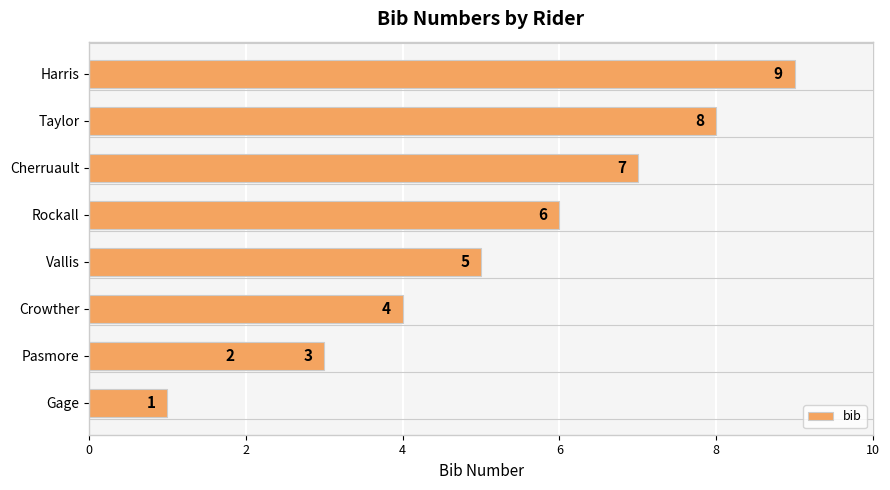

What is the difference between the second highest and second lowest values?

6